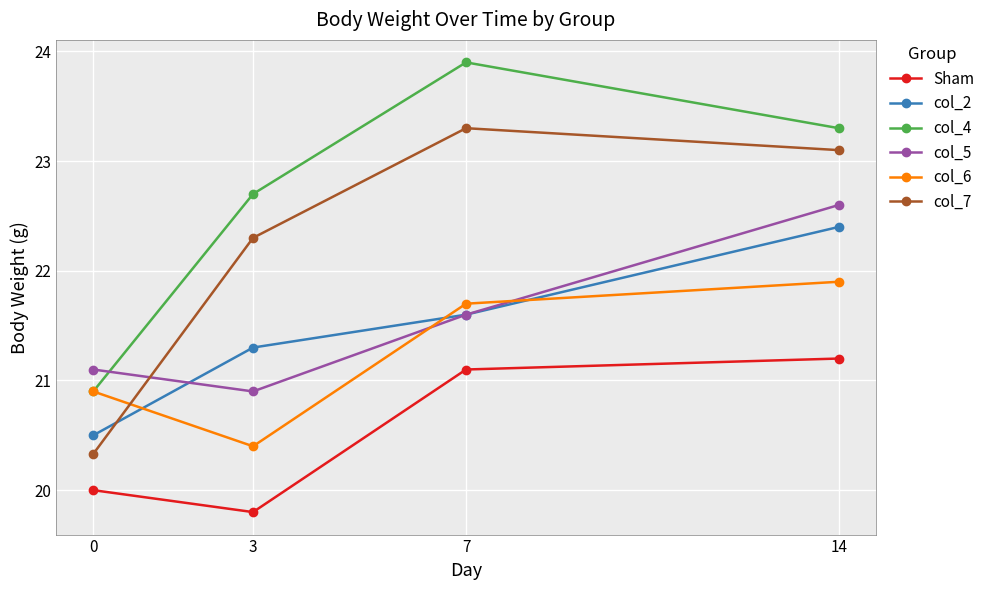

The value of col_6 at 3 is 28.9. True or false?

False